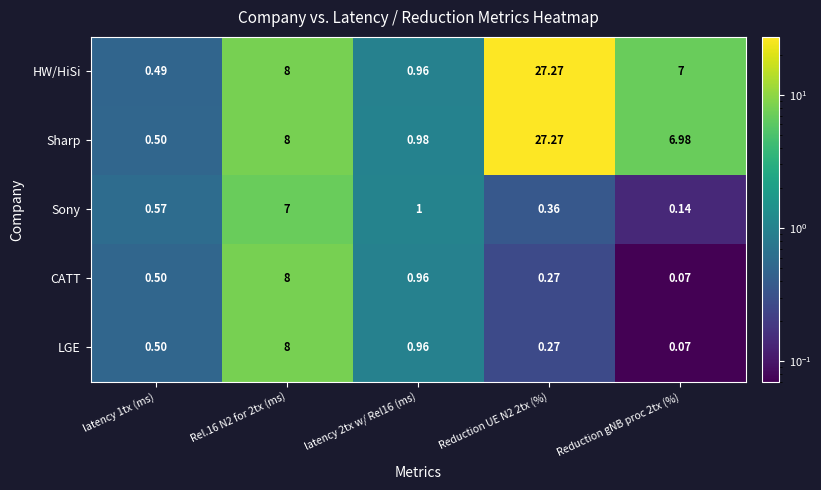

Between latency 2tx w/ Rel16 (ms) and Reduction gNB proc 2tx (%), which series saw the biggest shift?

HW/HiSi